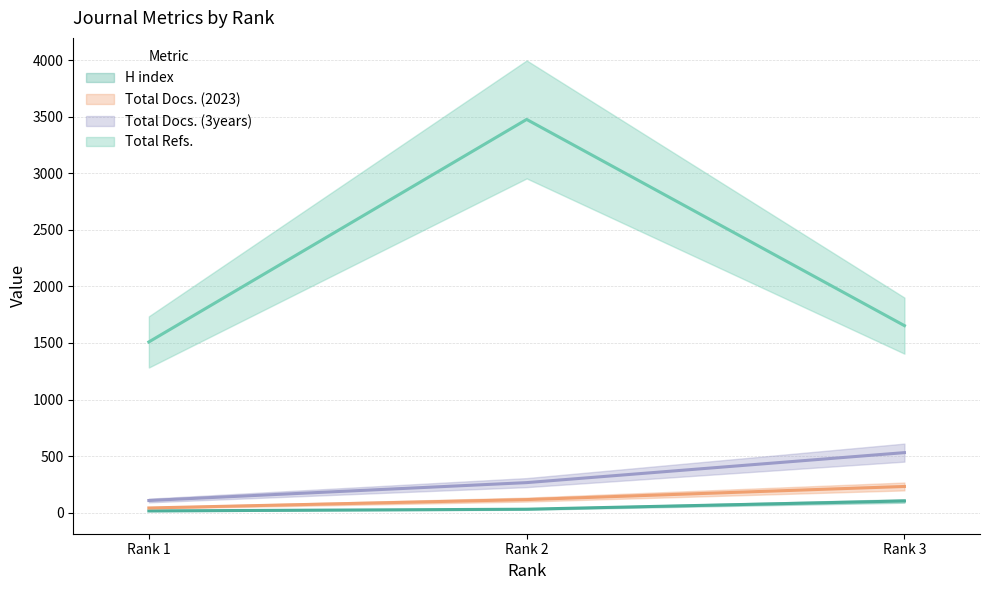

At which label is H index closest to 60?

Rank 2